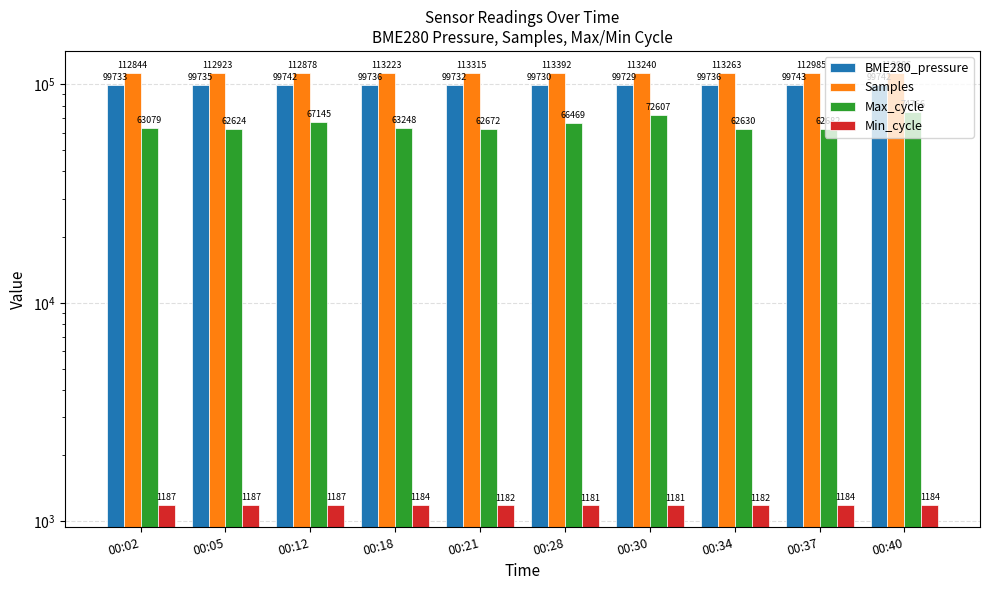

Rank the series at 00:21 from lowest to highest value.

Min_cycle, Max_cycle, BME280_pressure, Samples